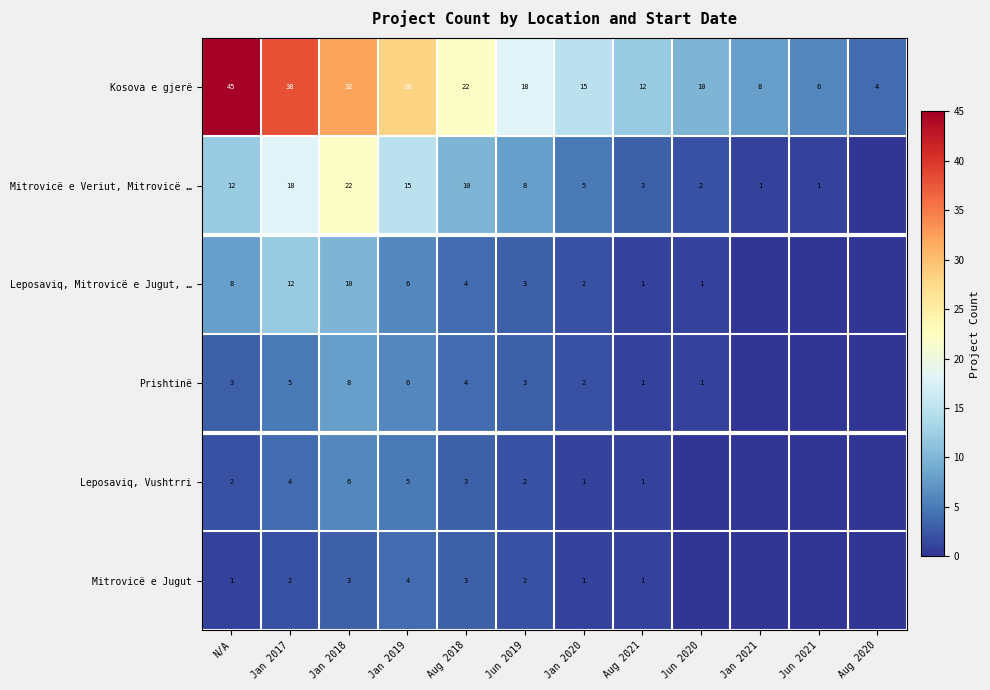

What is the difference between the highest and lowest values at Jan 2019?

24